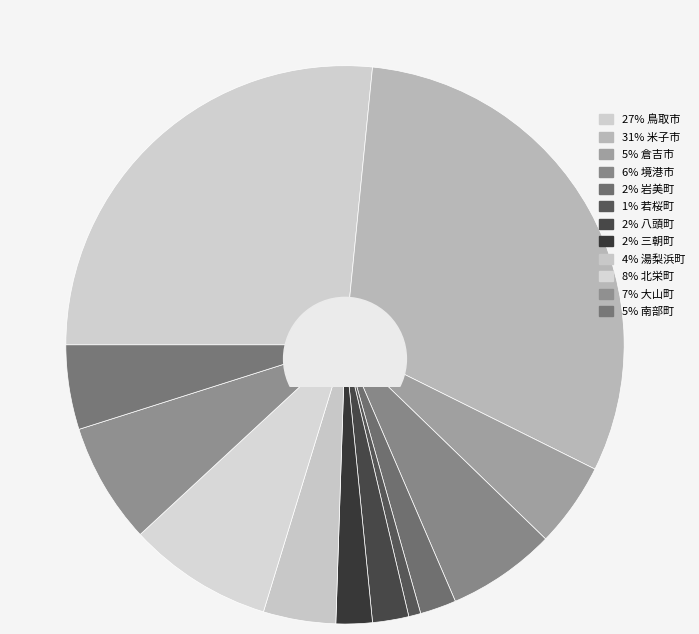

Combined, do 三朝町 and 若桜町 account for over 50%?

No